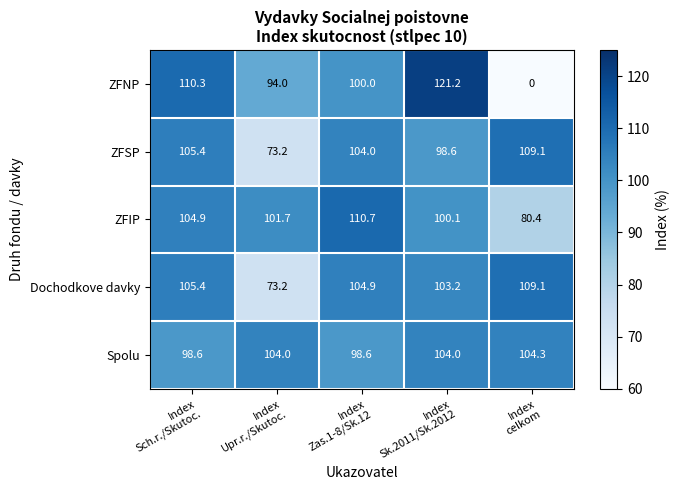

What is the total value across all series at Index
celkom?

402.9